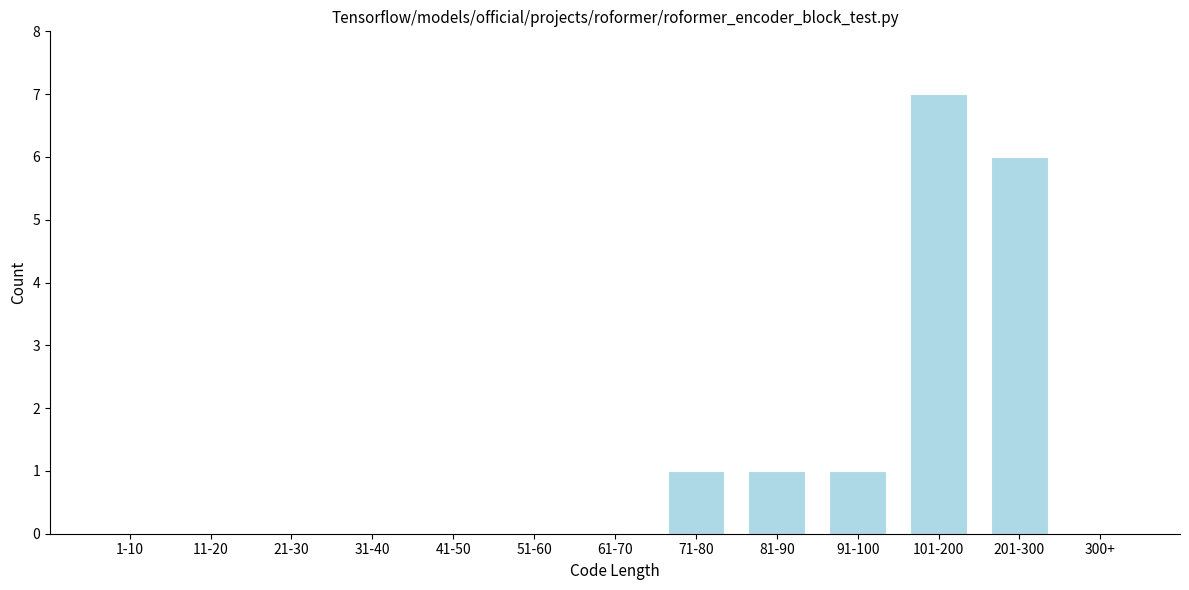

Reading left to right, extract all data points from this chart.

1-10=0	11-20=0	21-30=0	31-40=0	41-50=0	51-60=0	61-70=0	71-80=1	81-90=1	91-100=1	101-200=7	201-300=6	300+=0